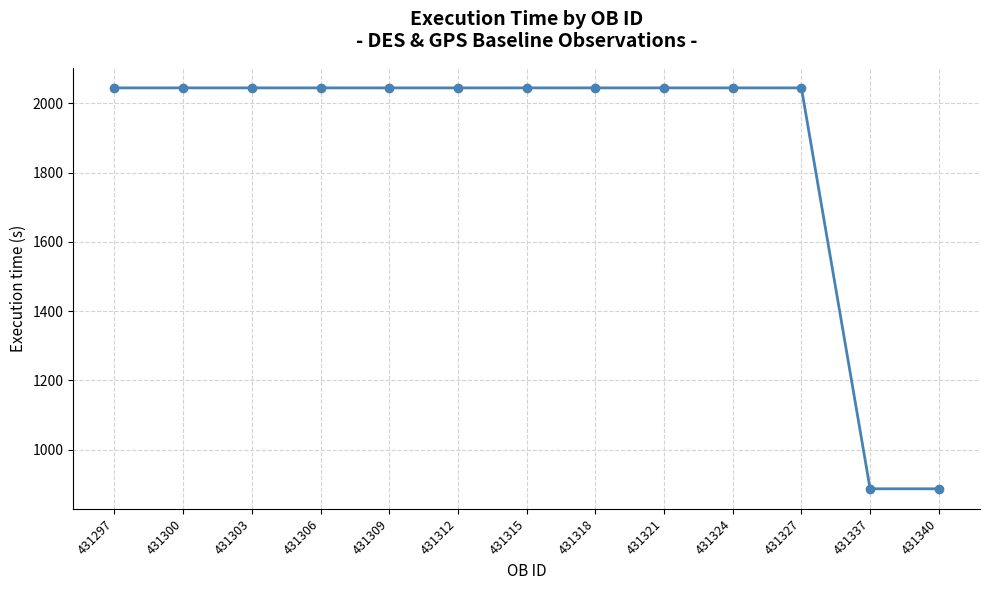

What is the change in value from 431324 to 431337?

-1158